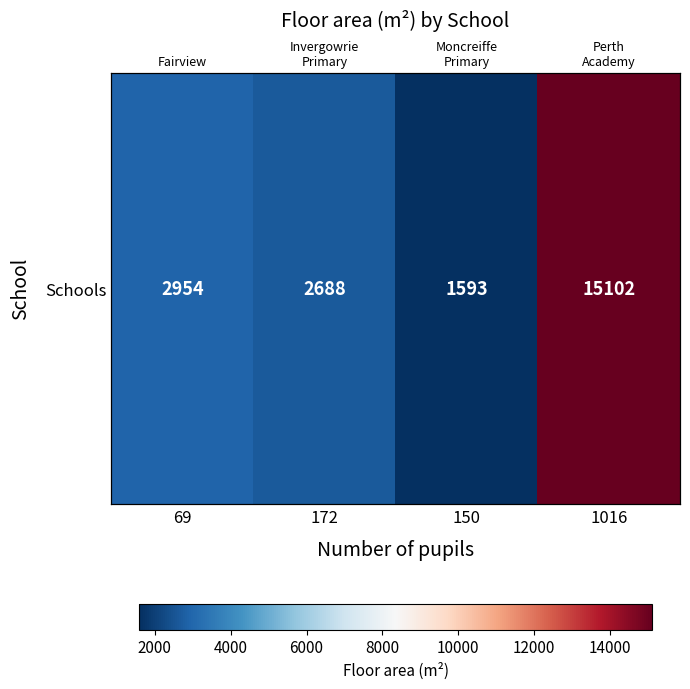

Read the value at 69, to the nearest 100.

3000